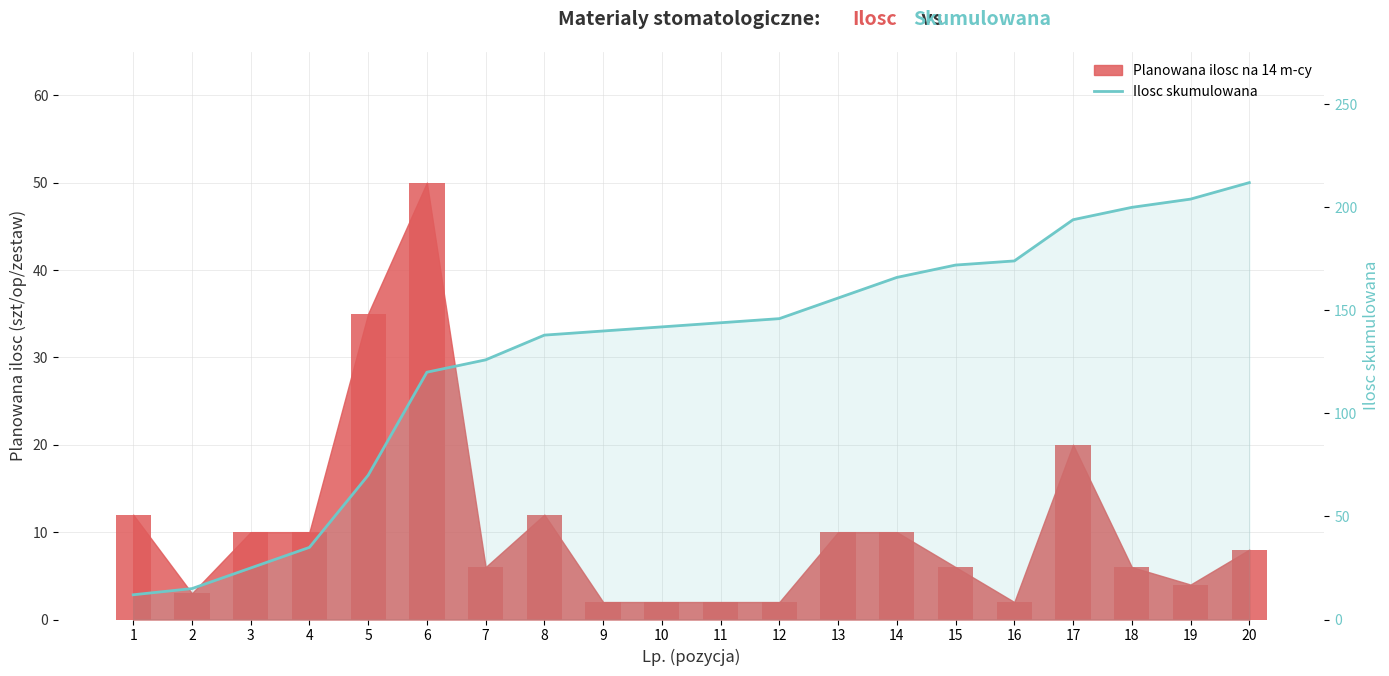

Rank the series at 4 from lowest to highest value.

Planowana ilosc (bar), Ilosc skumulowana